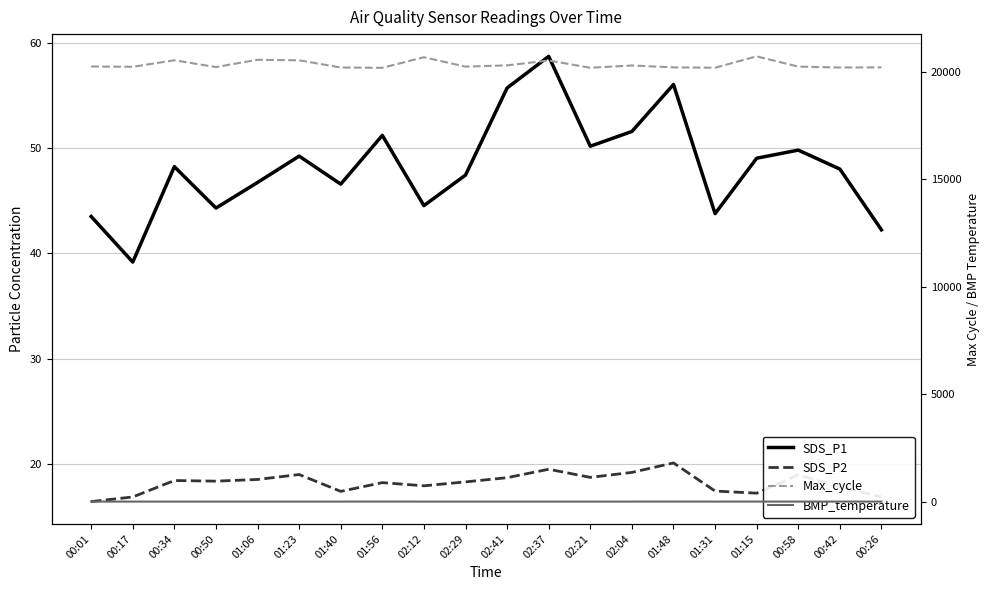

The value of SDS_P1 at 02:29 is 14.3. True or false?

False